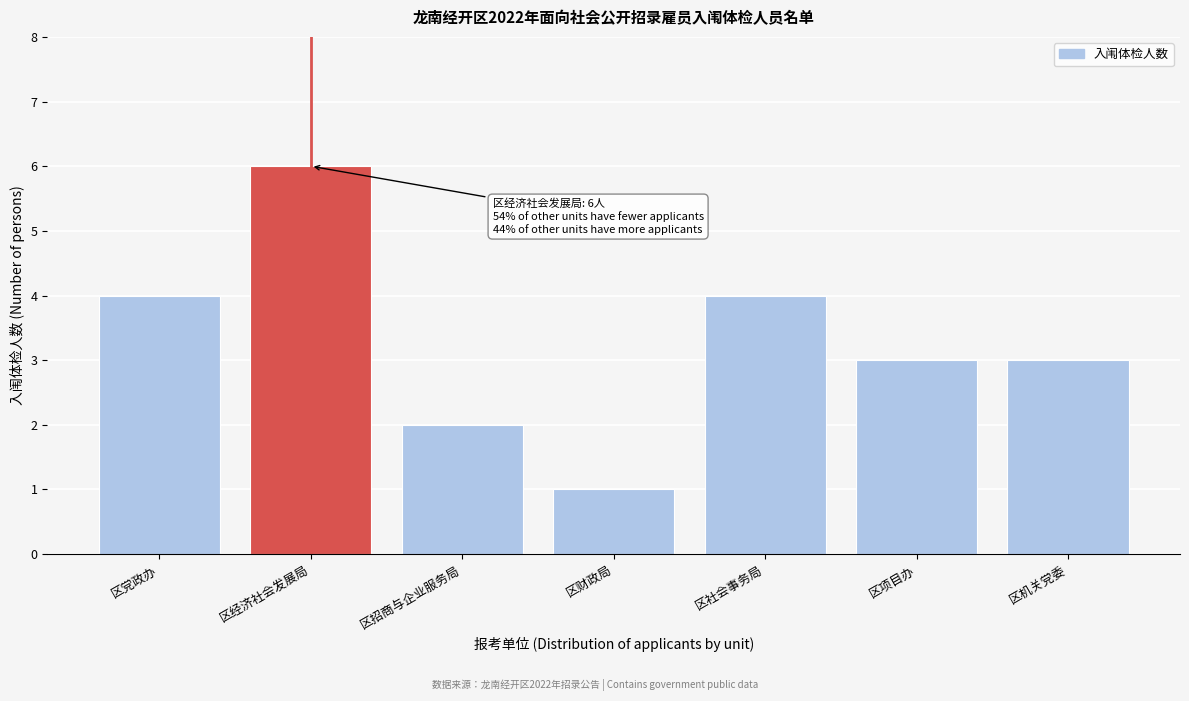

Reading left to right, what are all the values shown in this chart?

4	6	2	1	4	3	3